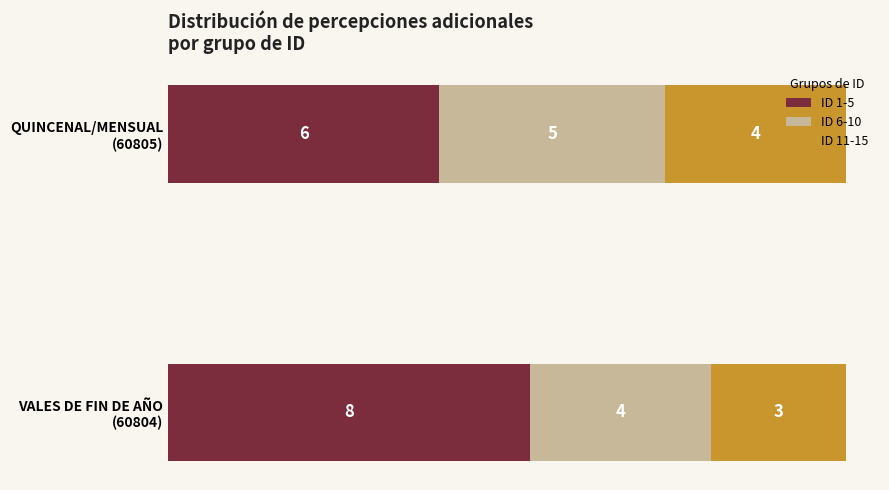

What is the lowest value of the ID 1-5 series?

6